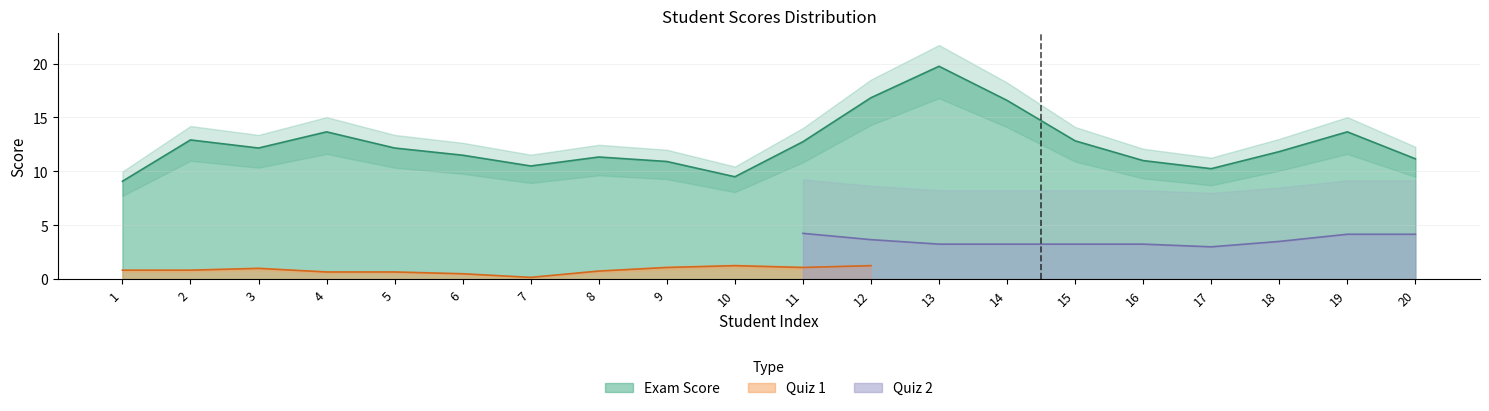

Is it true that Exam Score equals 13.7 at 4?

True